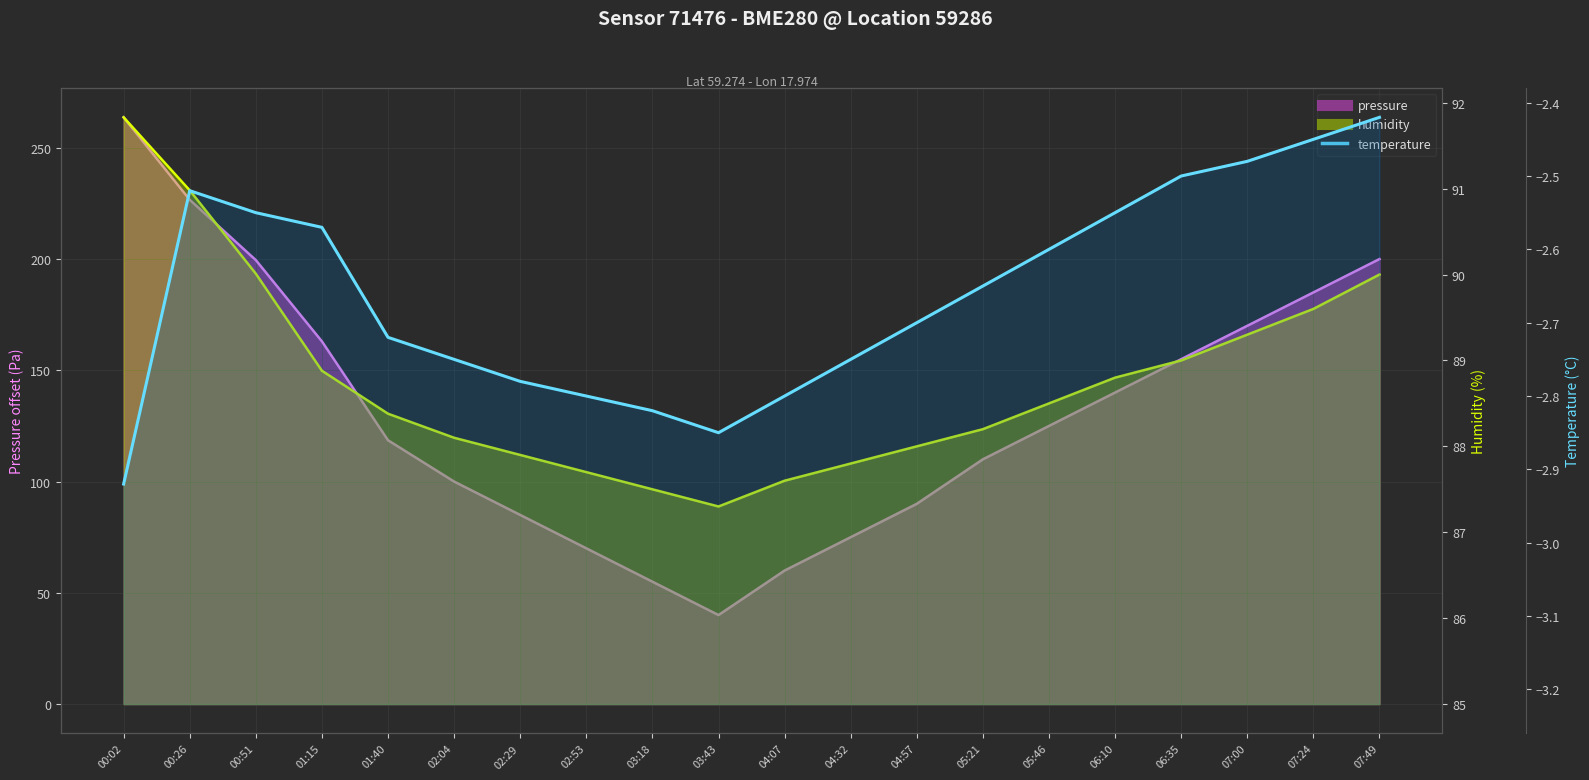

What is the difference between the maximum and second lowest values?

0.4